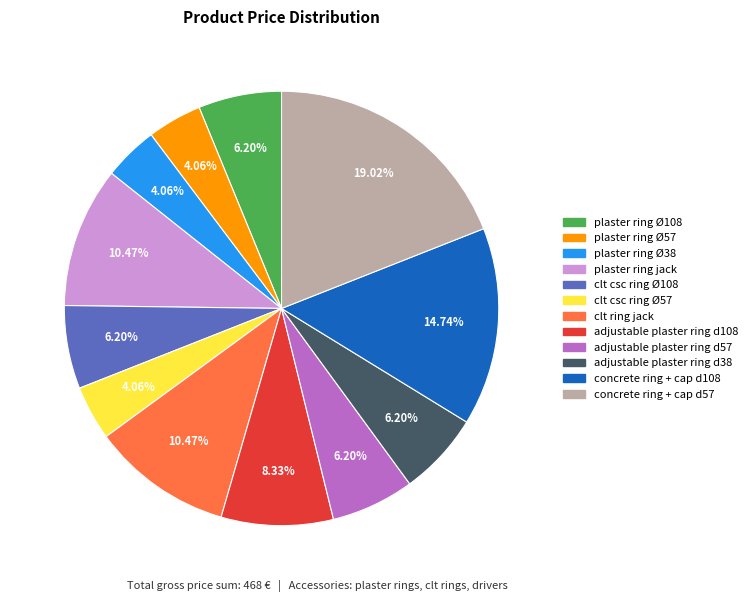

Does concrete ring + cap d108 represent more than half of the total?

No